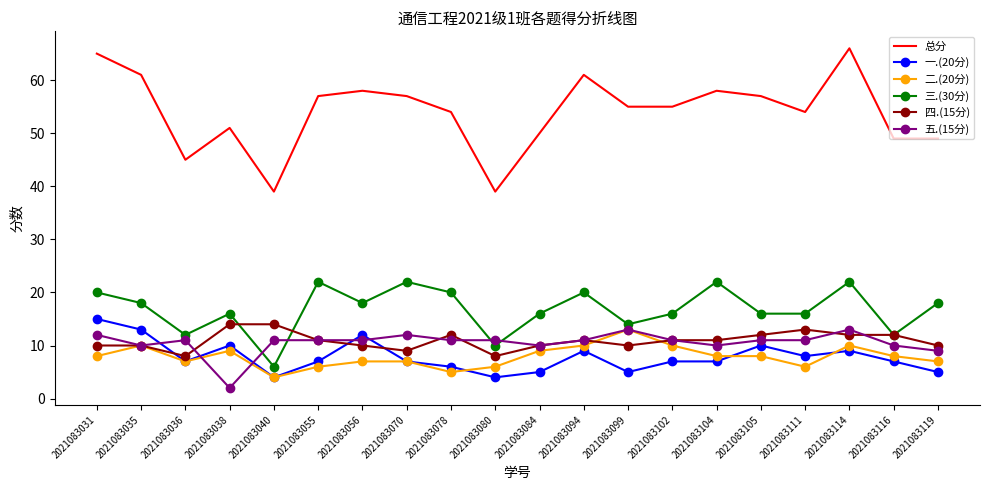

Where is the first local minimum for 五.(15分)?

2021083035